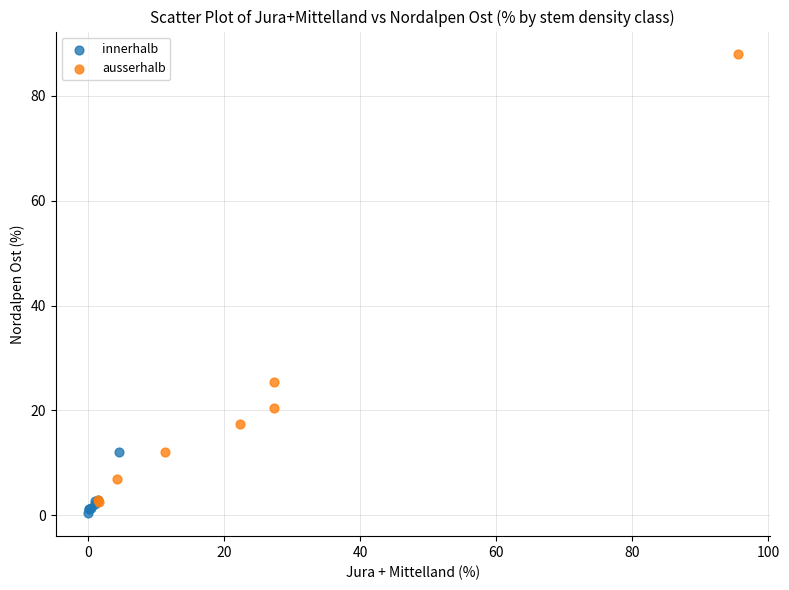

Which series contains the highest Y value?

ausserhalb